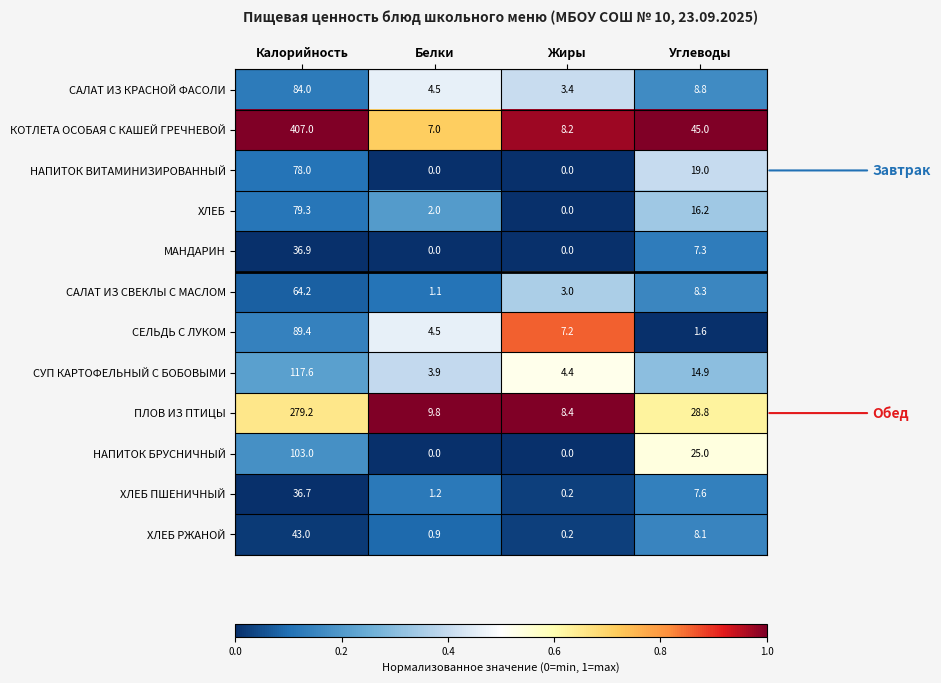

What value does the САЛАТ ИЗ СВЕКЛЫ С МАСЛОМ series have at Белки?

1.1